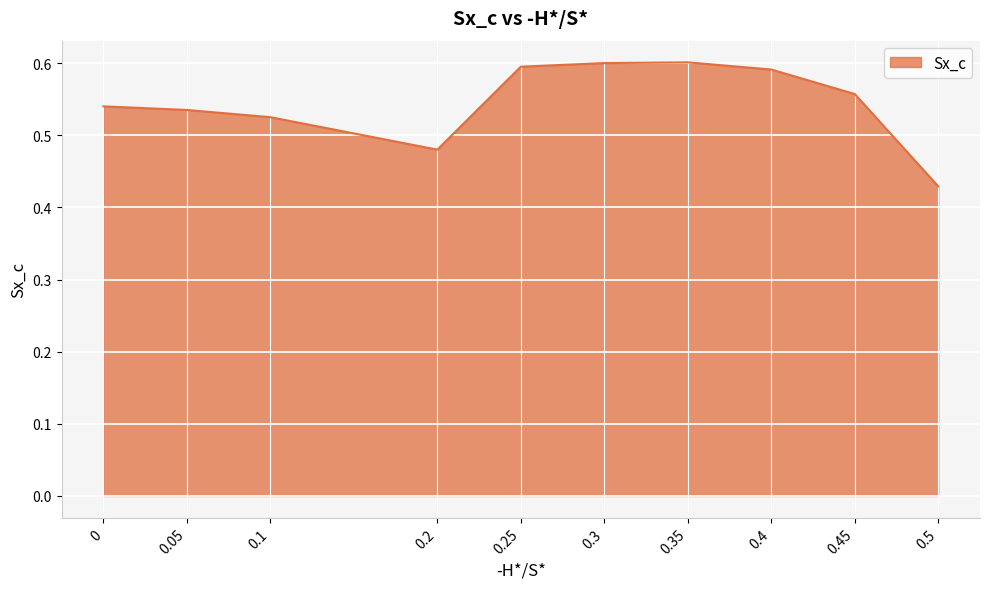

Which has a higher value, 0.3 or 0.4?

0.3